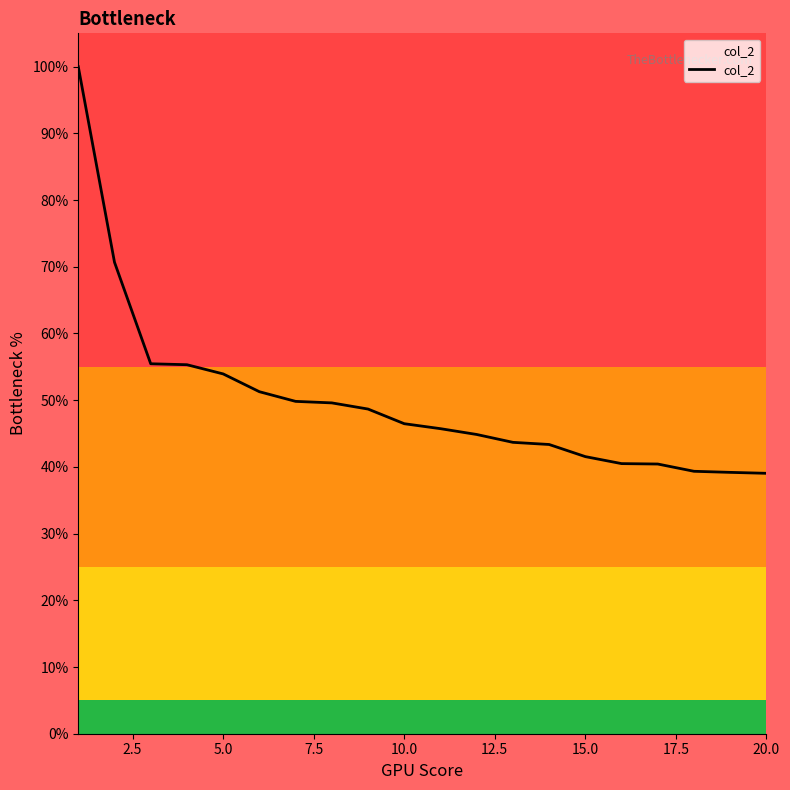

Count the number of data series in this chart.

1